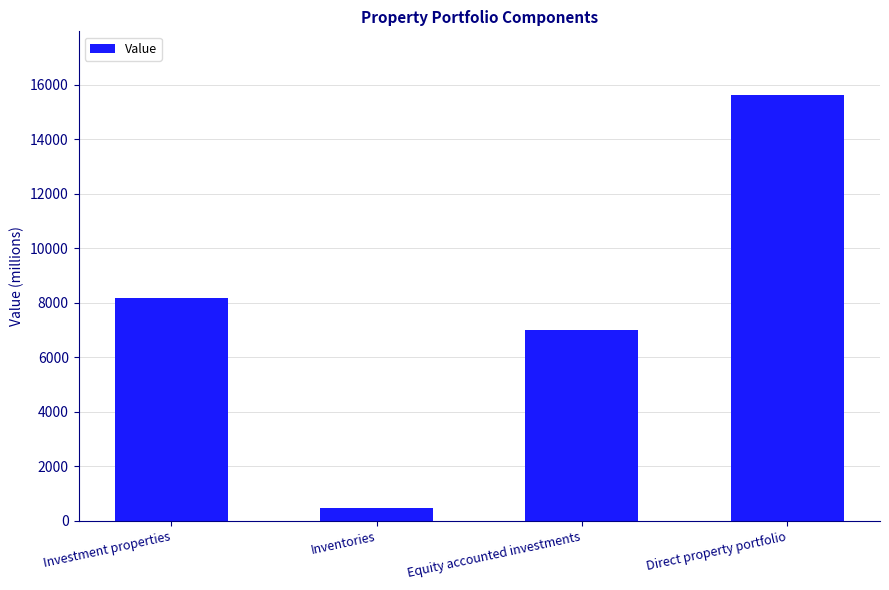

What value does the data have at Direct property portfolio?

15615.5